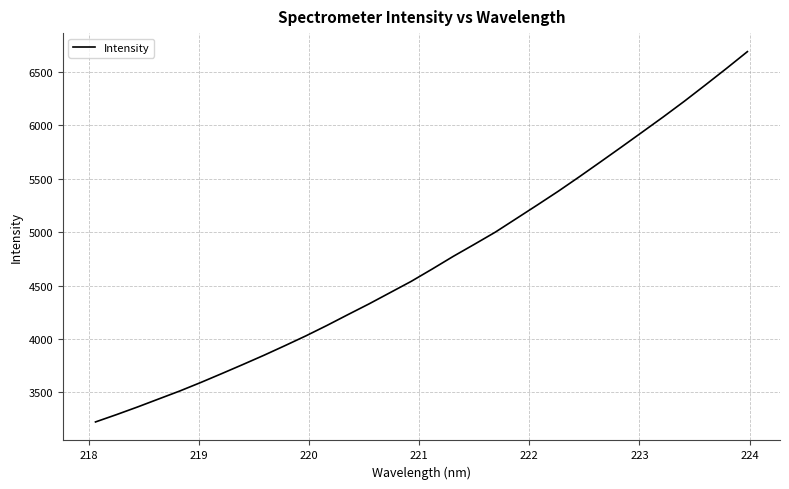

Reading left to right, extract all data points from this chart.

3224.0	3292.7	3364.3	3439.0	3513.4	3593.4	3676.7	3761.5	3848.0	3938.1	4030.3	4127.8	4229.3	4329.6	4434.7	4539.9	4655.4	4773.9	4886.4	5000.6	5127.7	5255.0	5384.2	5519.3	5657.7	5797.2	5938.7	6080.6	6226.9	6378.8	6533.1	6691.0